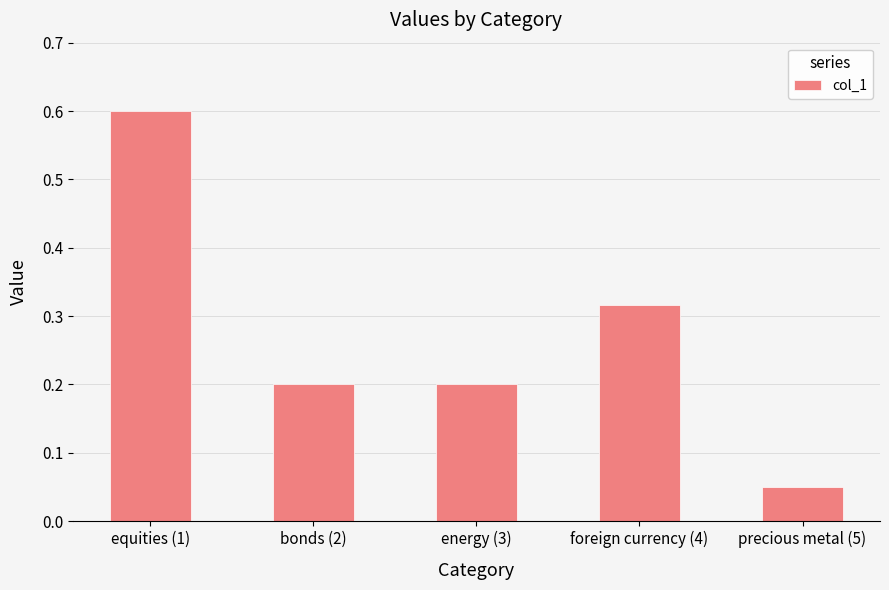

How many distinct data groups are displayed?

1